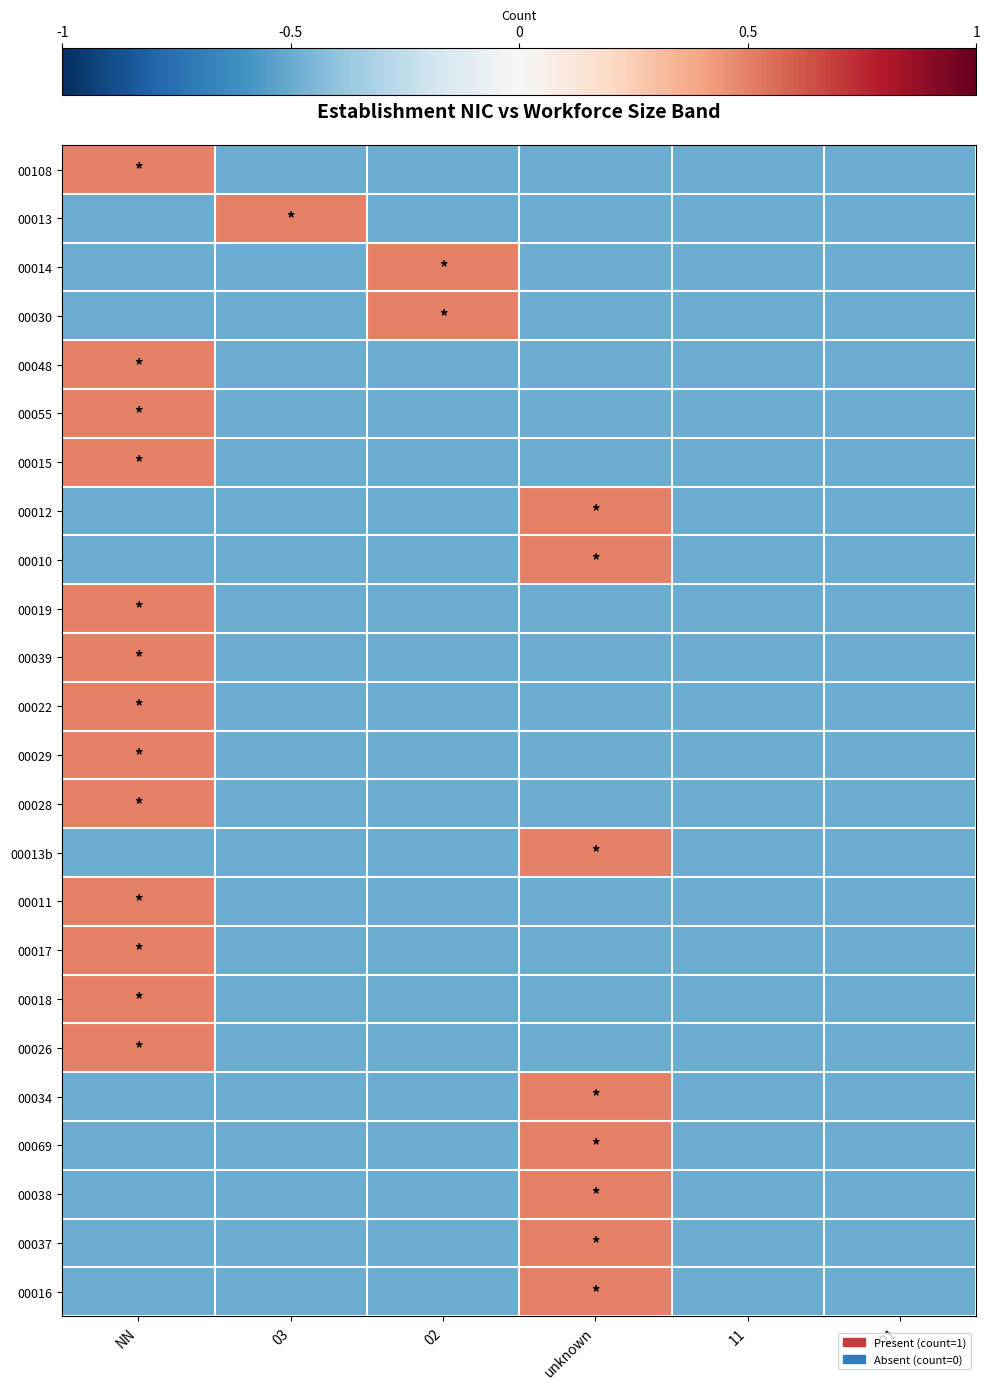

At 02, list the series in order from largest to smallest.

00014, 00030, 00108, 00013, 00048, 00055, 00015, 00012, 00010, 00019, 00039, 00022, 00029, 00028, 00013b, 00011, 00017, 00018, 00026, 00034, 00069, 00038, 00037, 00016